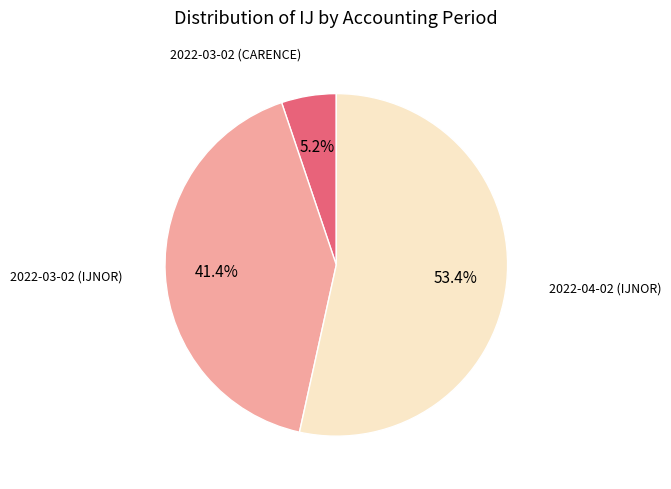

Is there a majority slice in this chart?

Yes